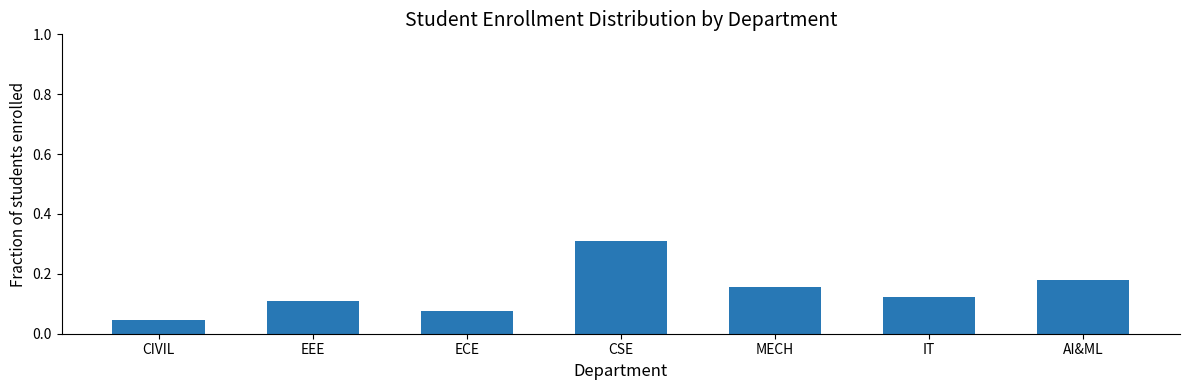

True or false: the data shows 0.1 at EEE.

True